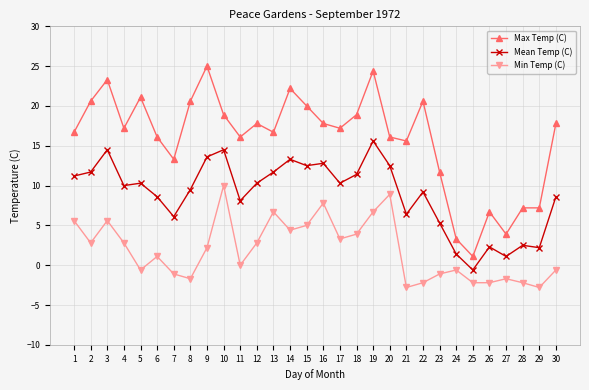

What is the minimum value shown in the chart?

-2.8